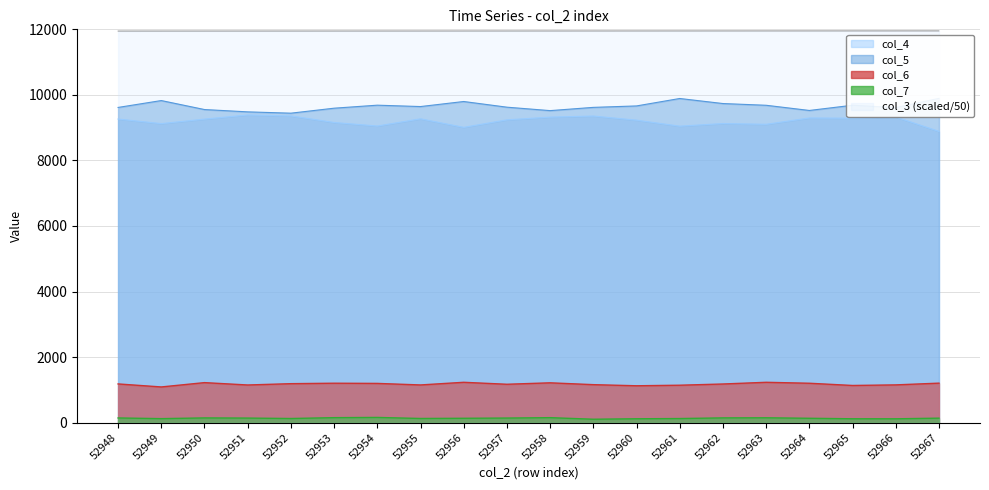

The col_6 series shows 1903.3 at 52966. True or false?

False